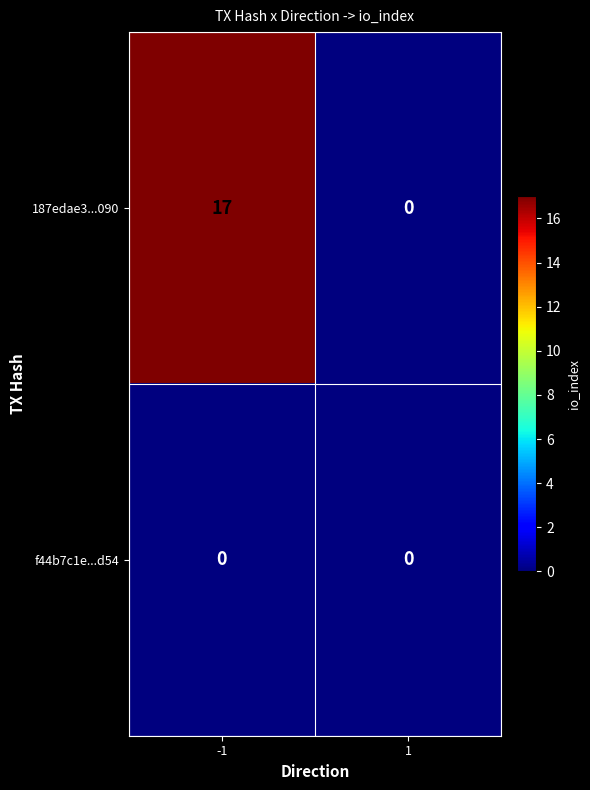

Which series has the largest total across all categories?

187edae3...090